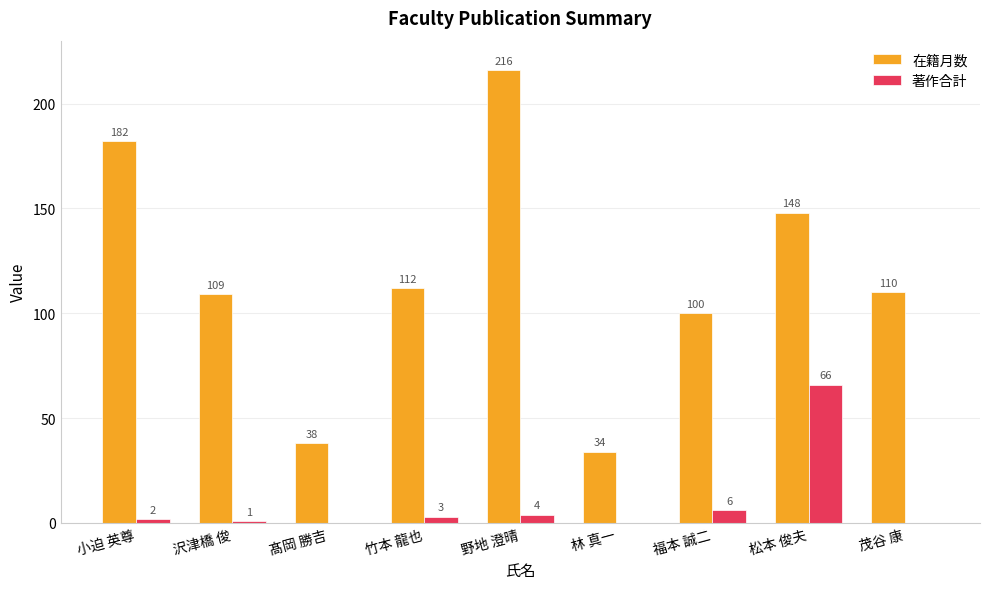

Read the 著作合計 value at 小迫 英尊.

2